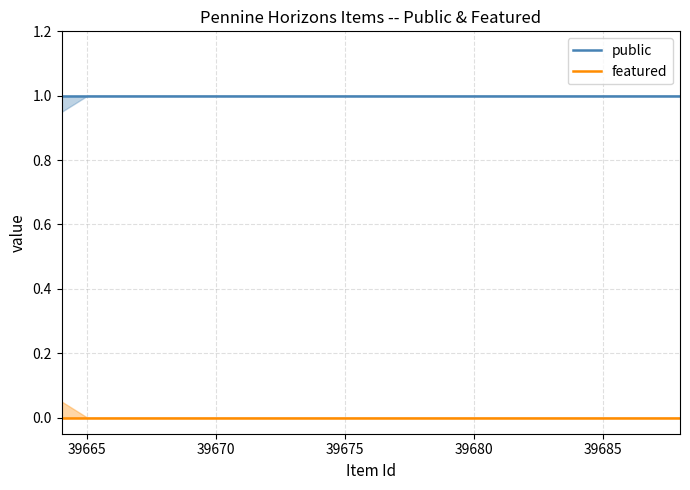

List the series in order of their peak value, lowest first.

featured, public